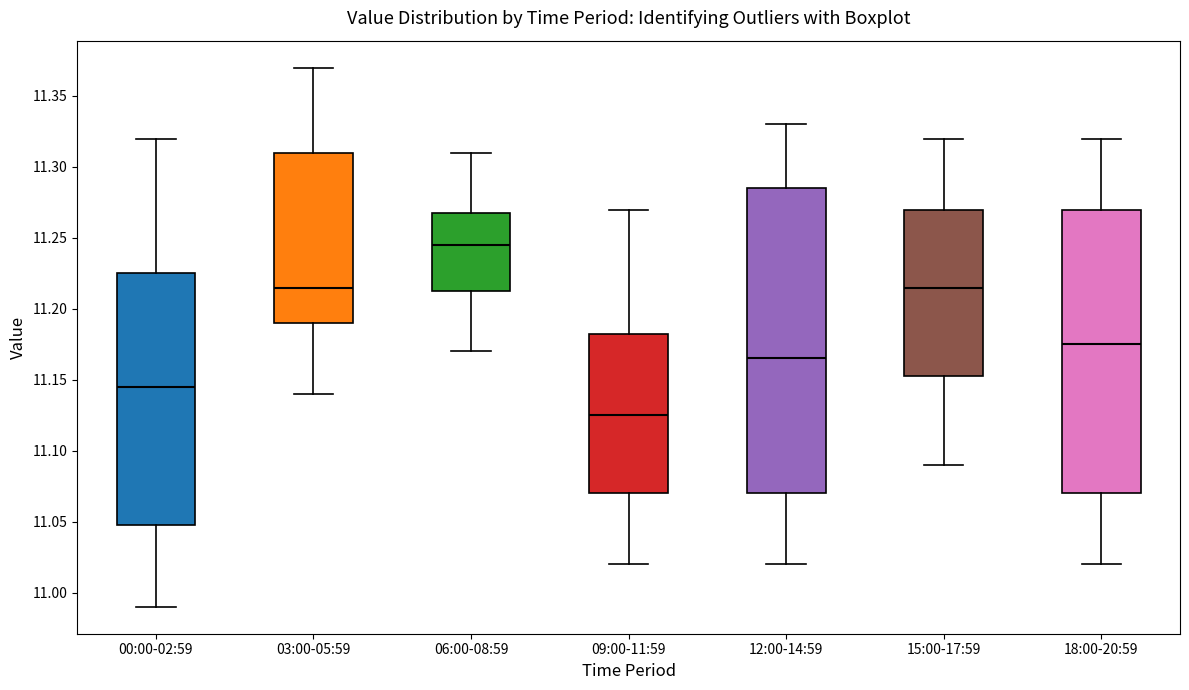

Comparing the boxes themselves (not the whiskers), which one is the tallest?

12:00-14:59